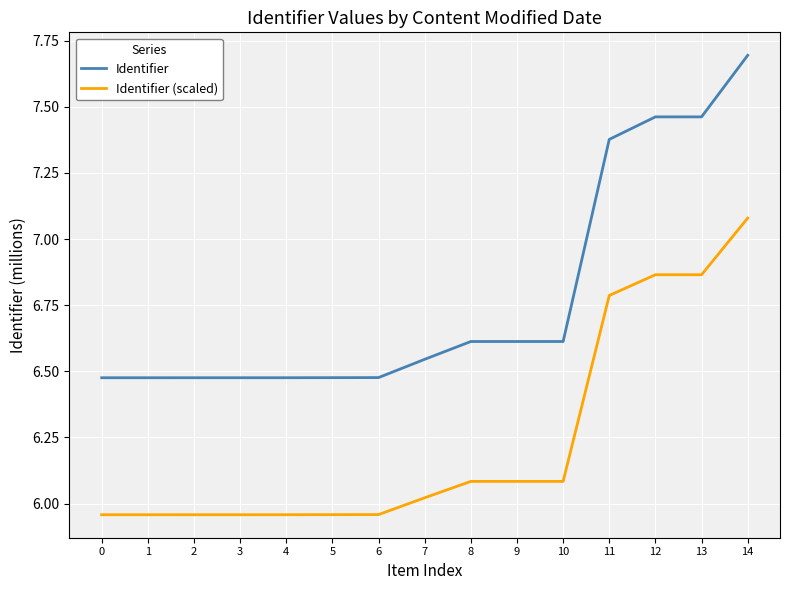

What are all the series names shown in the legend?

Identifier, Identifier (scaled)